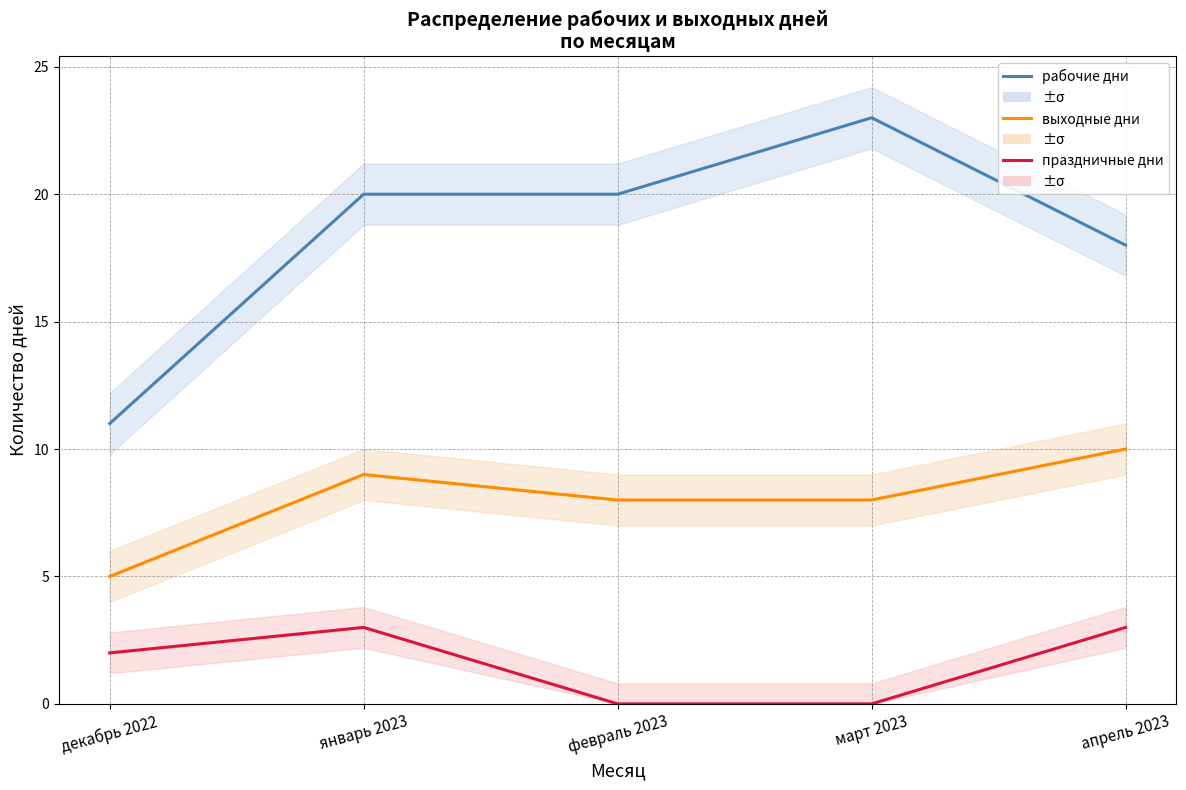

What is the difference between the maximum and minimum values in the выходные дни series?

5